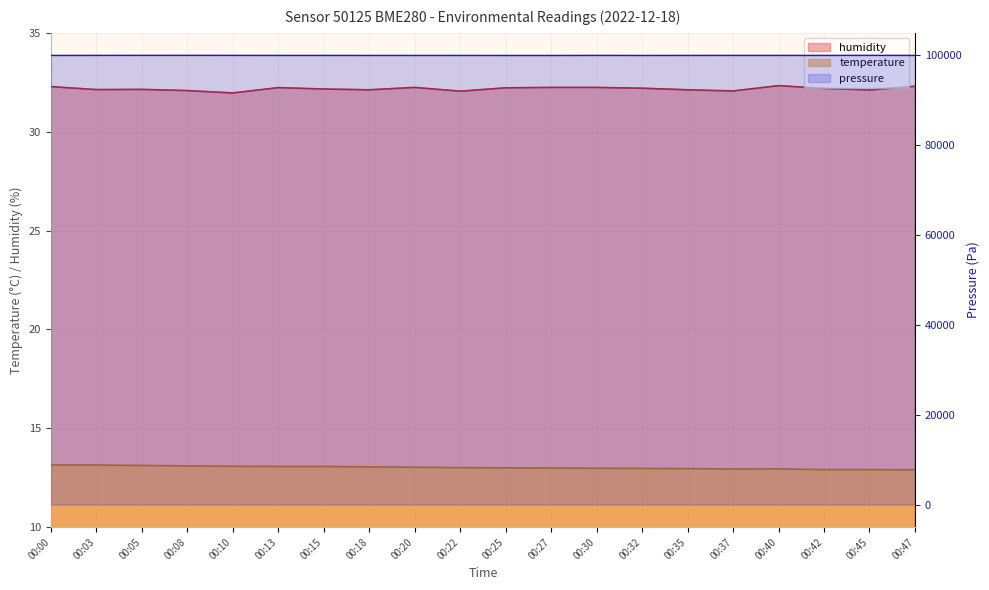

What is the difference between the maximum and minimum values in the pressure series?

24.9